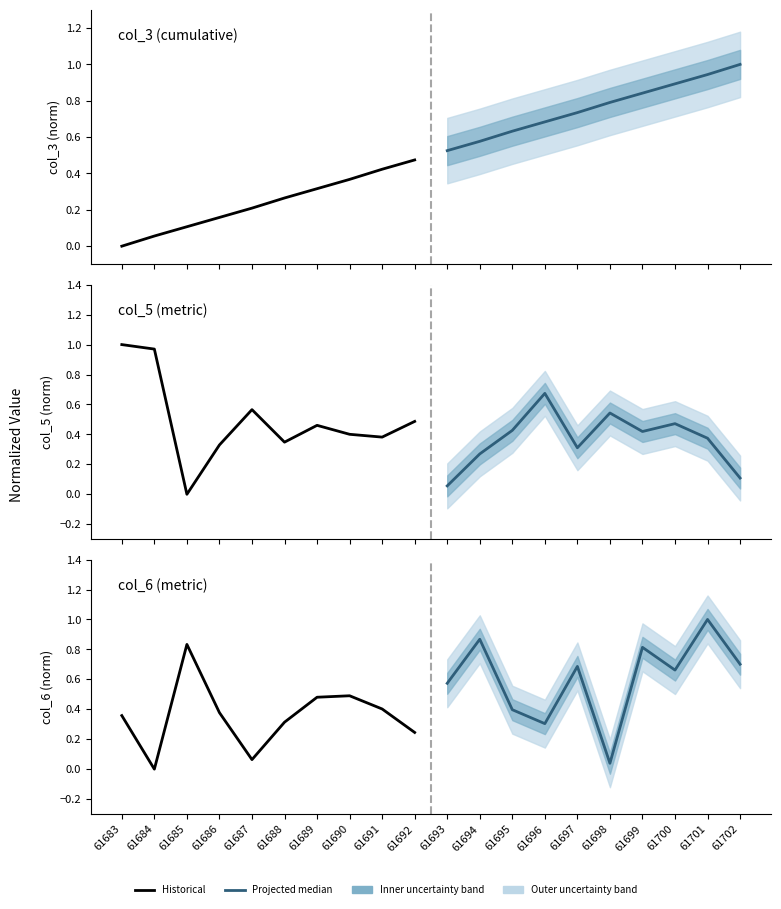

Which series has the widest spread of values?

col_5 historical